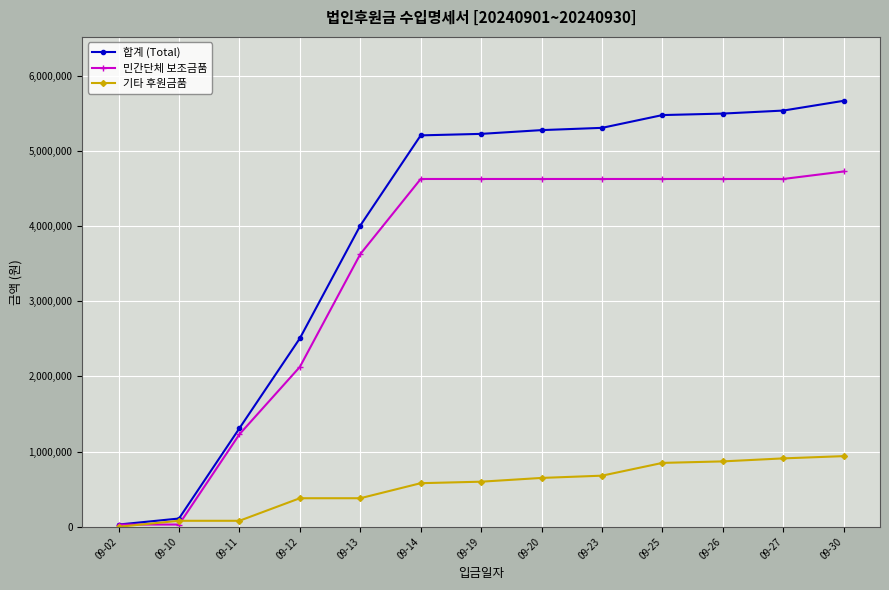

Which series has the largest range (max minus min)?

합계 (Total)